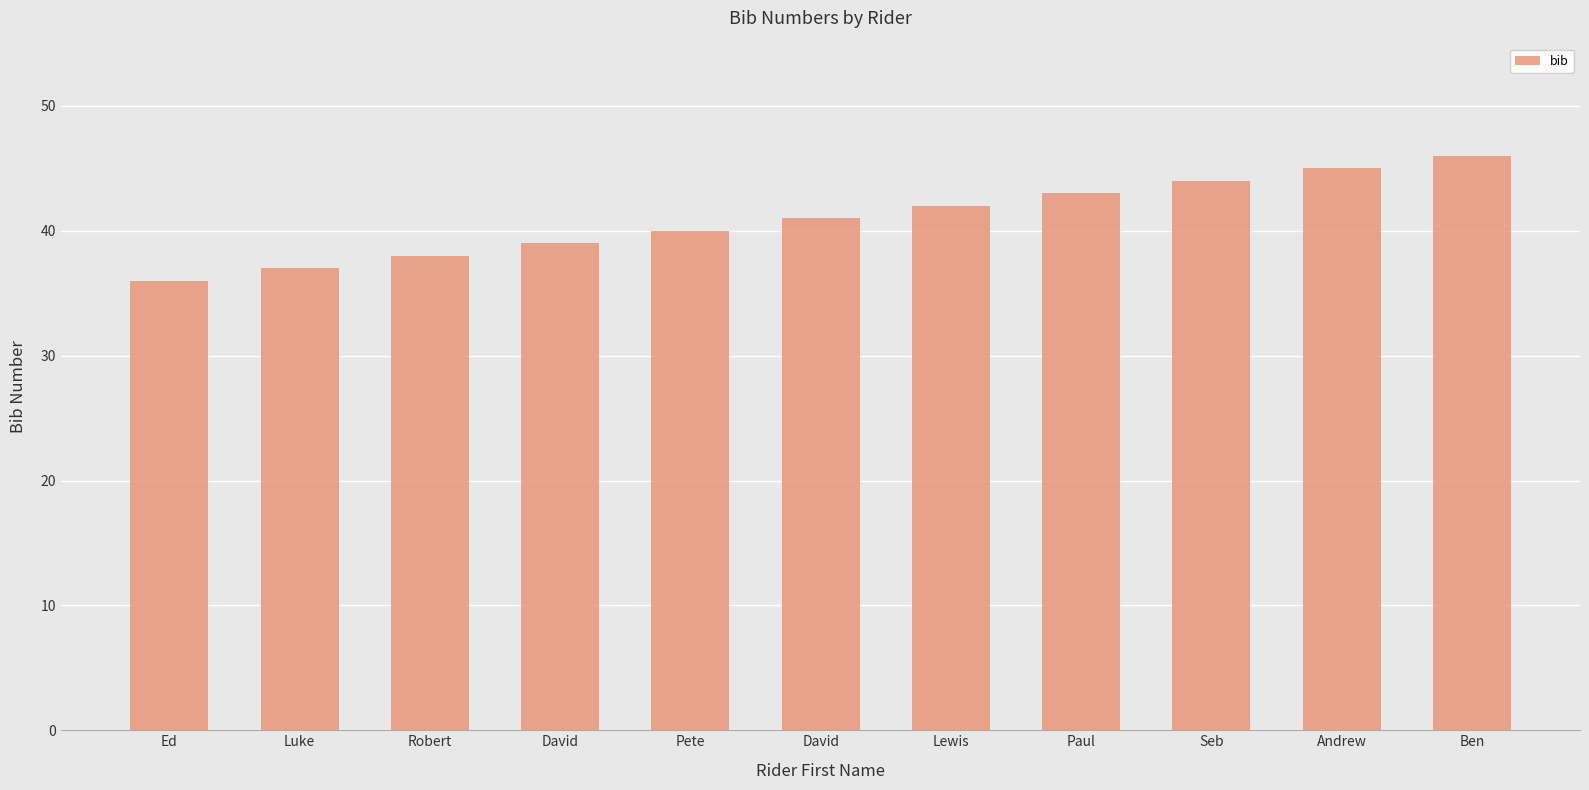

Rank the categories by value from lowest to highest.

Ed, Luke, Robert, David, Pete, David, Lewis, Paul, Seb, Andrew, Ben